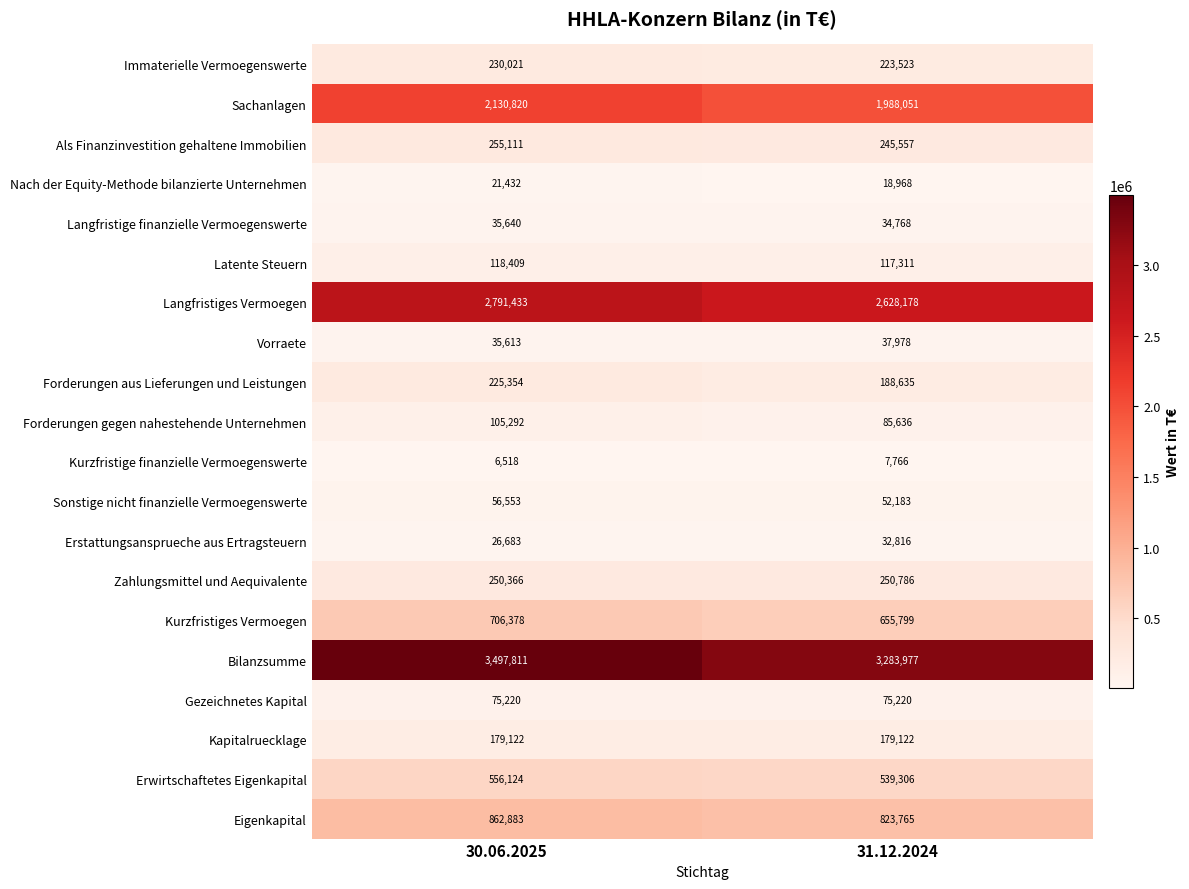

Which series has the largest range (max minus min)?

Bilanzsumme